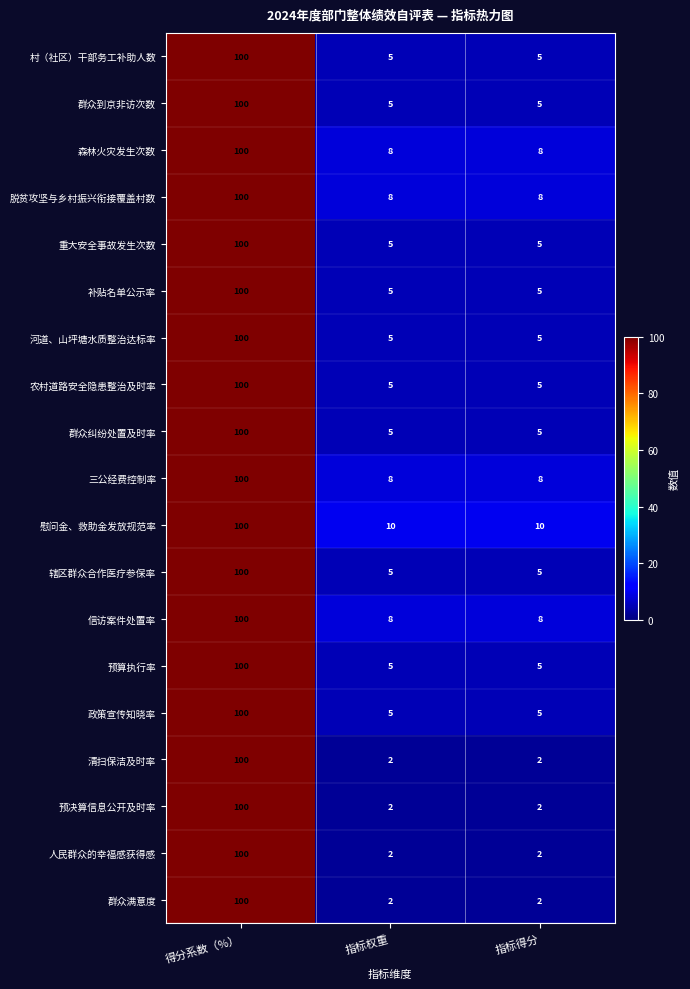

What is the difference between the highest and lowest values at 指标权重?

8